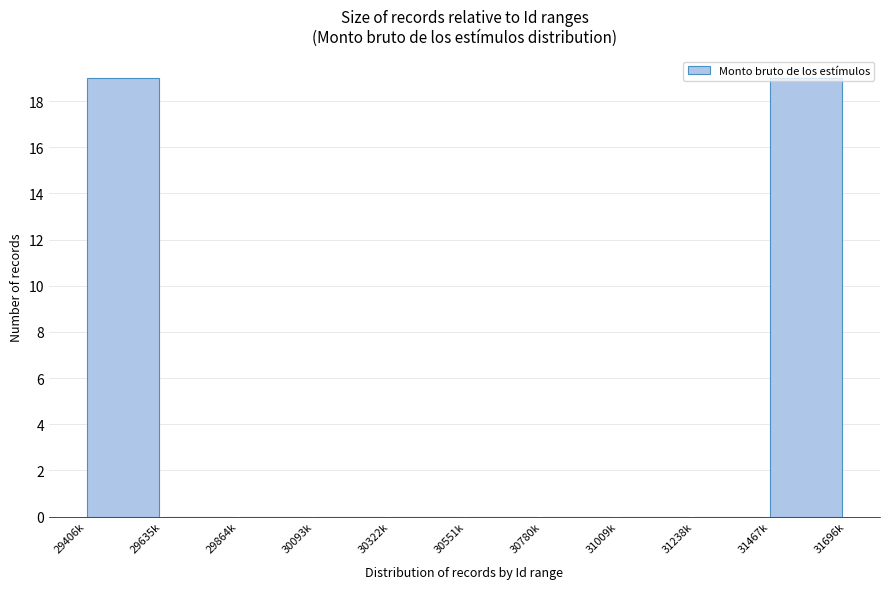

What is the maximum value shown in the chart?

19